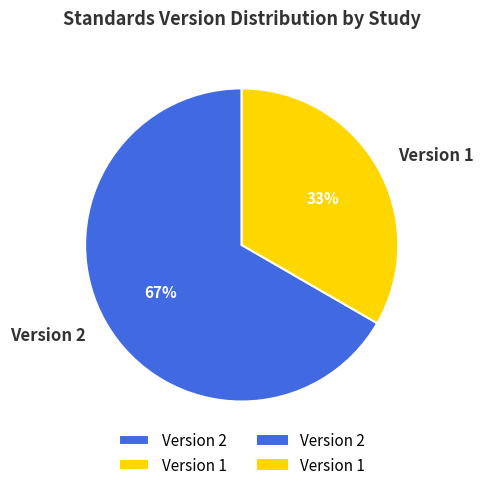

To the nearest percent, what percentage of the pie is Version 1?

33%